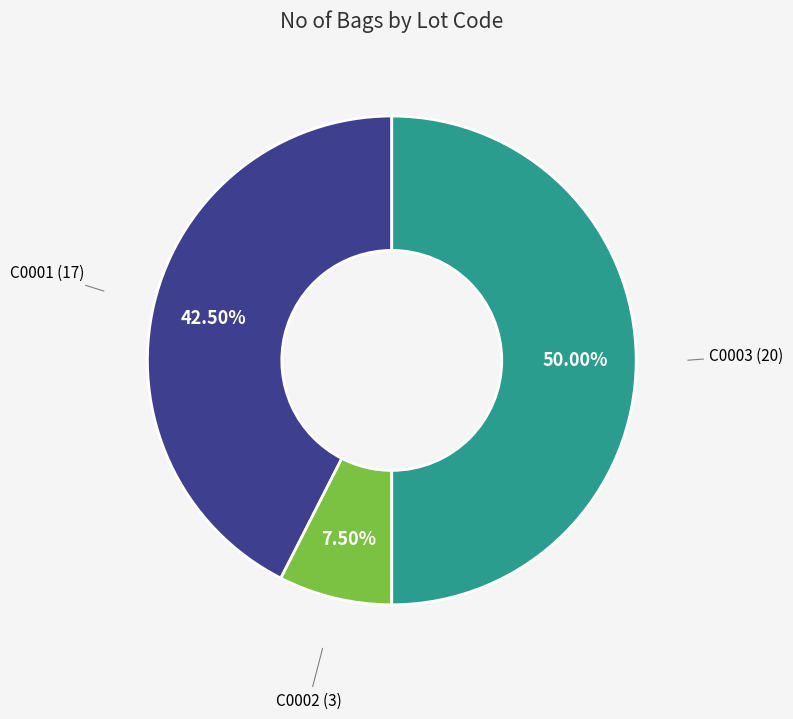

How much of the chart is everything except C0002?

92.5%